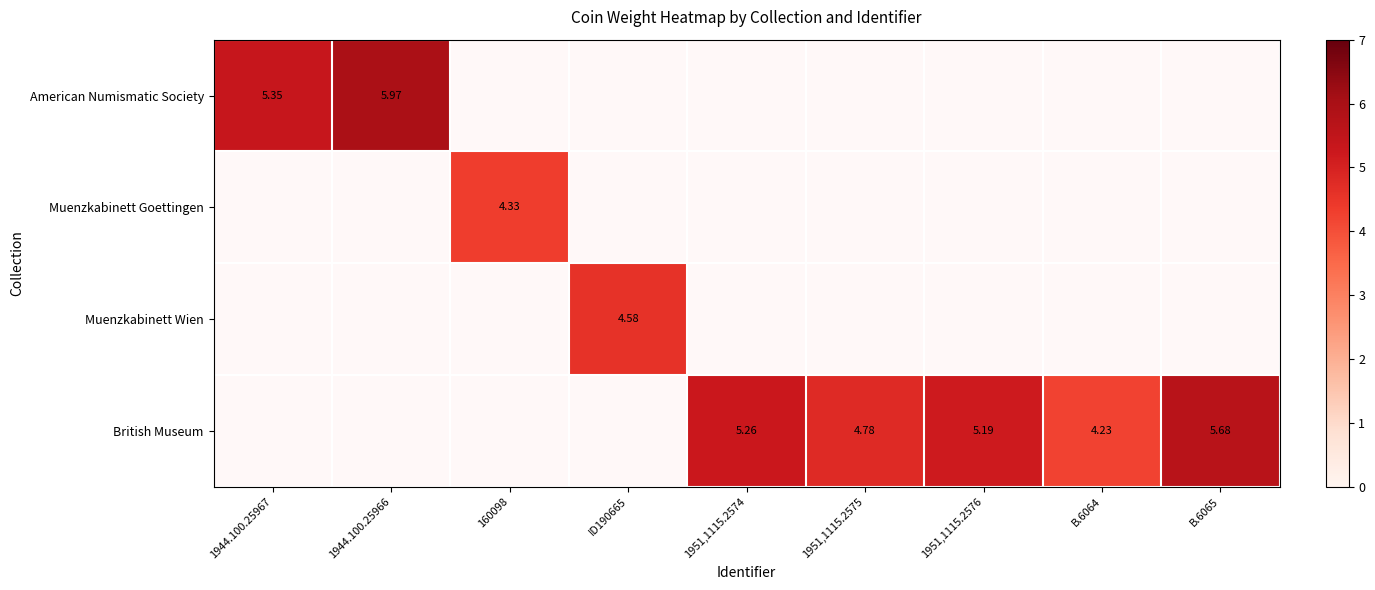

At which label does American Numismatic Society reach its minimum?

1944.100.25967